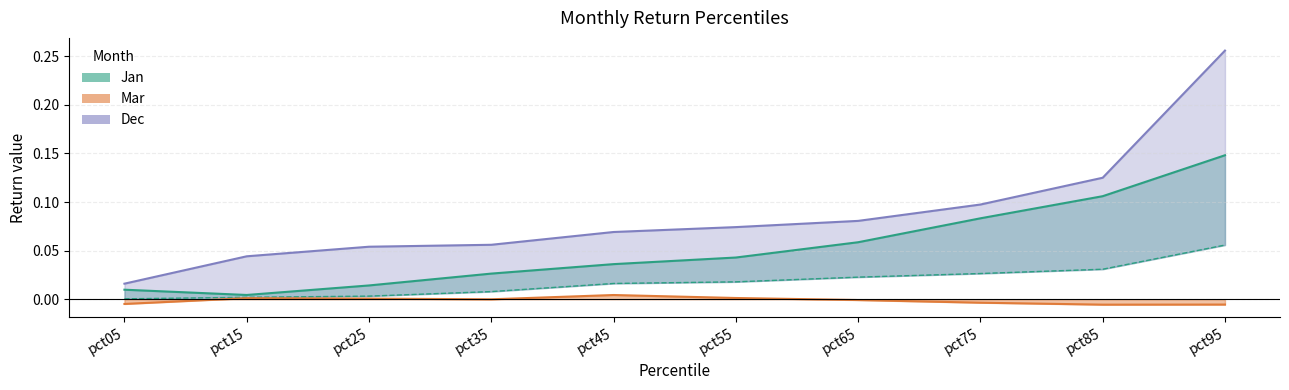

What is the total value across all series at pct75?

0.2